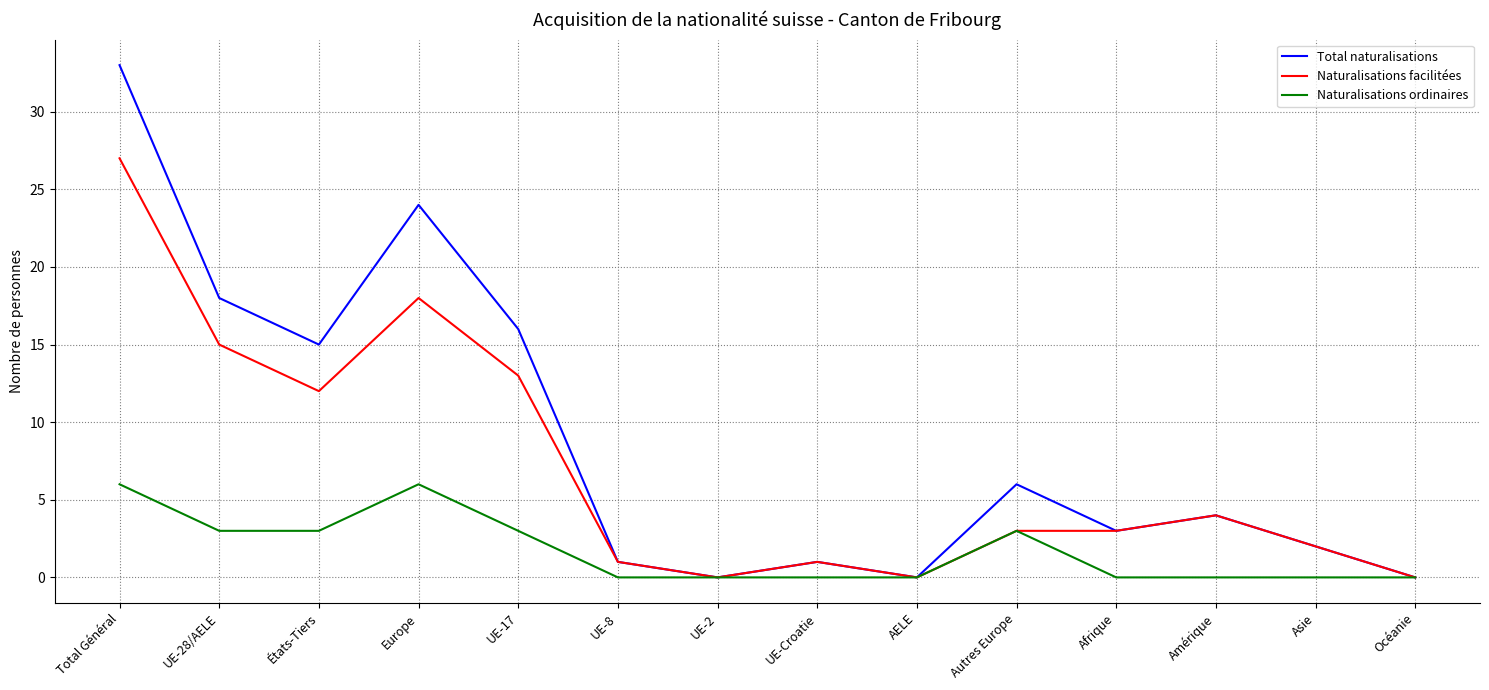

True or false: Naturalisations ordinaires has more than 0 points higher than both neighbors.

True